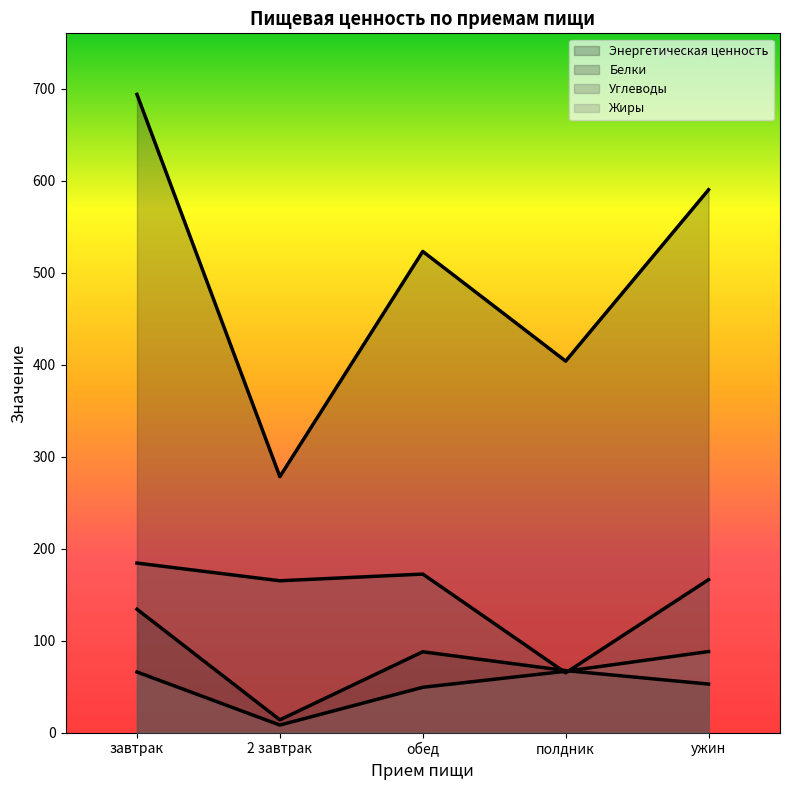

At завтрак, list the series in order from smallest to largest.

Жиры, Белки, Углеводы, Энергетическая ценность